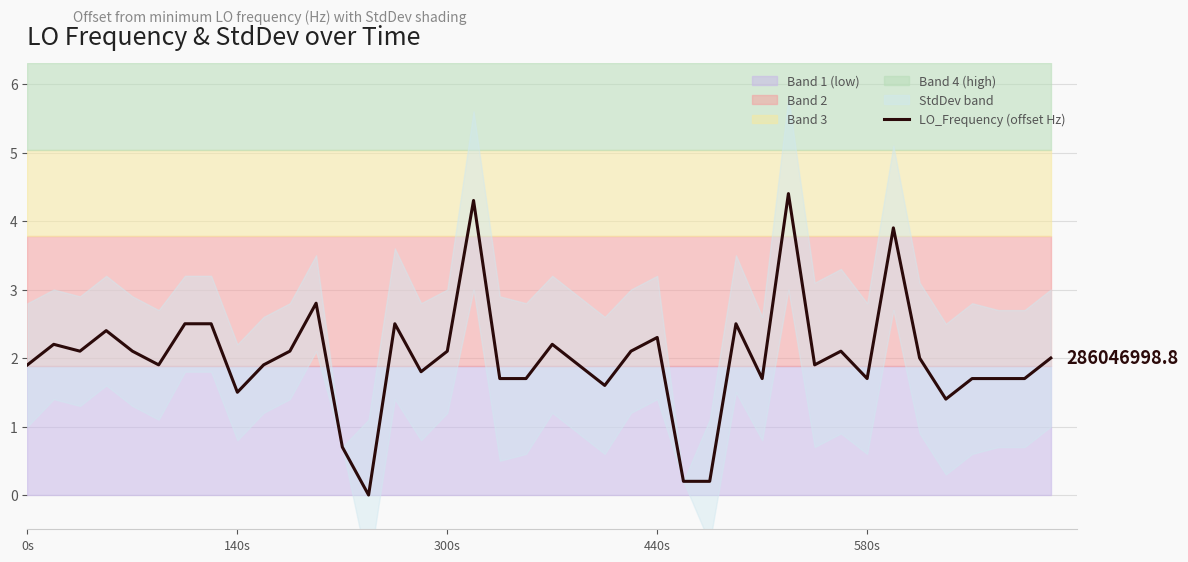

How many data points does each series have?

40